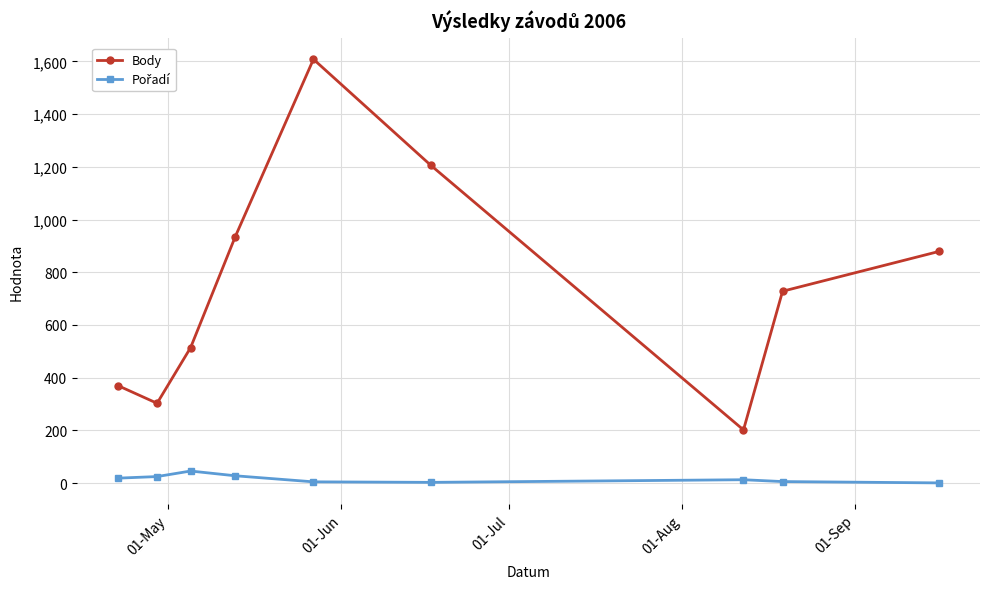

Which series has the largest total across all categories?

Body